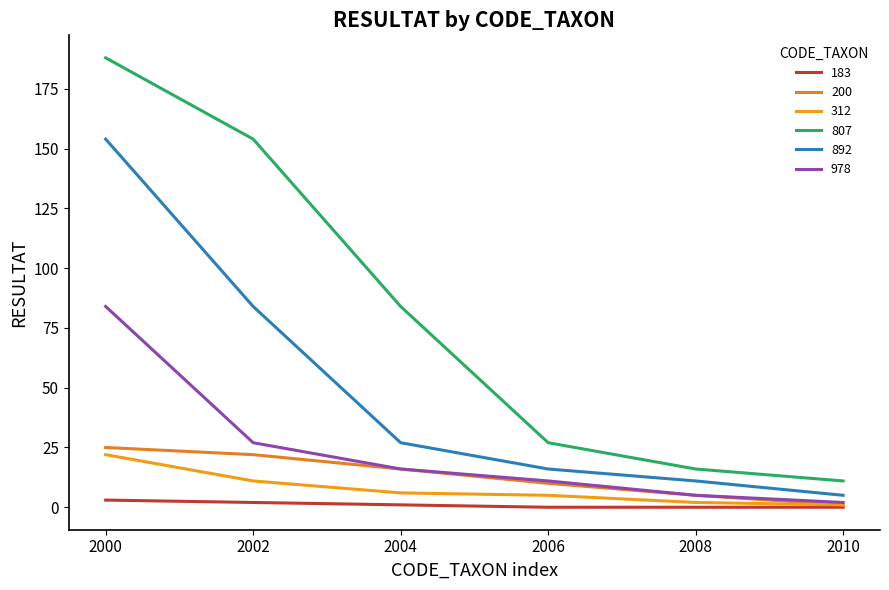

Is this an area chart (filled region under the line)?

No